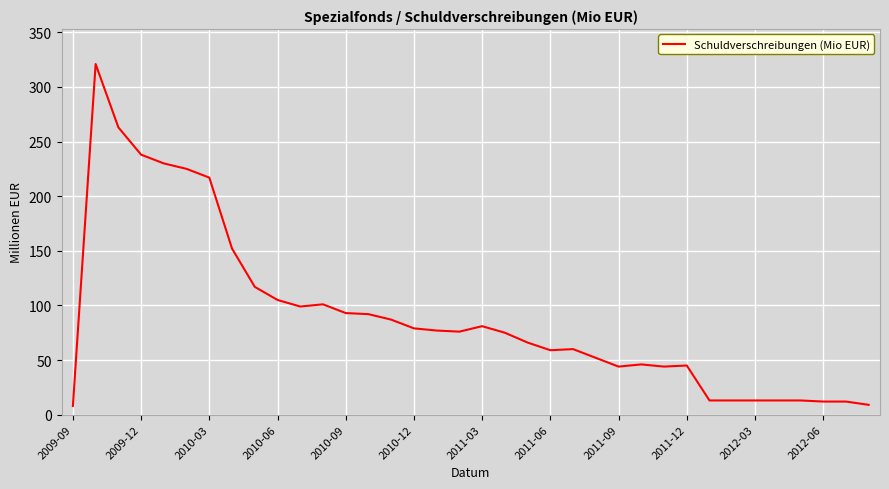

What is the average value?

90